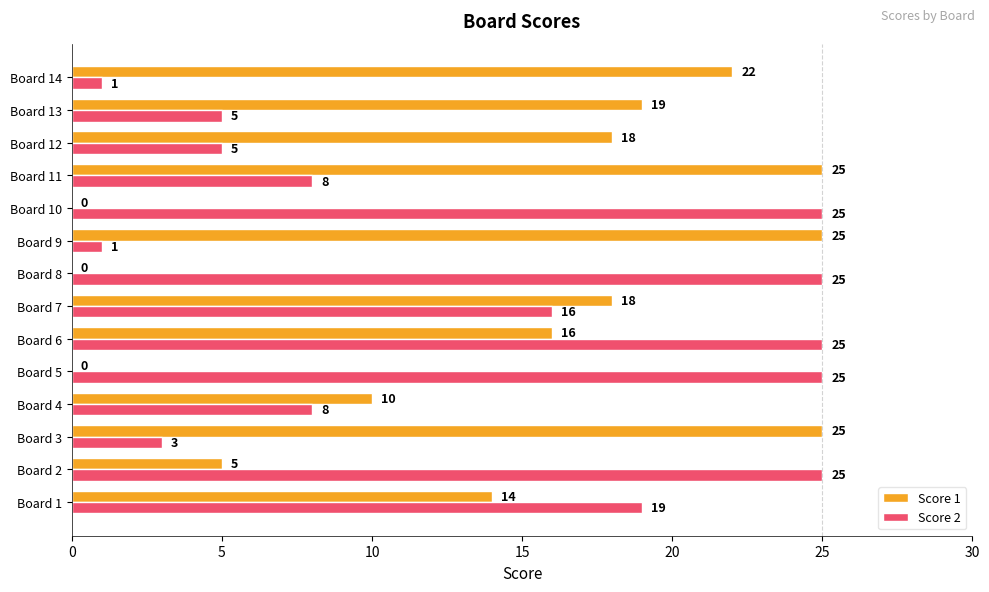

Which series has the largest range (max minus min)?

Score 1